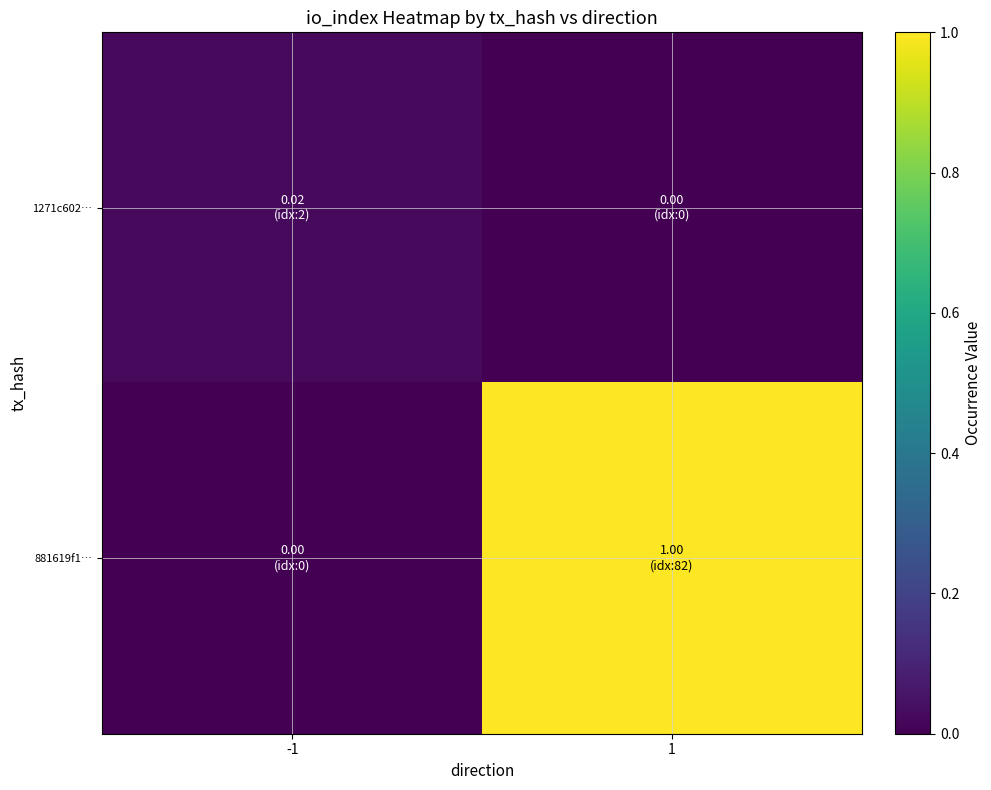

Reading right to left, extract all data points from this chart.

1271c602…: 1=0.0	-1=0.0
881619f1…: 1=1.0	-1=0.0